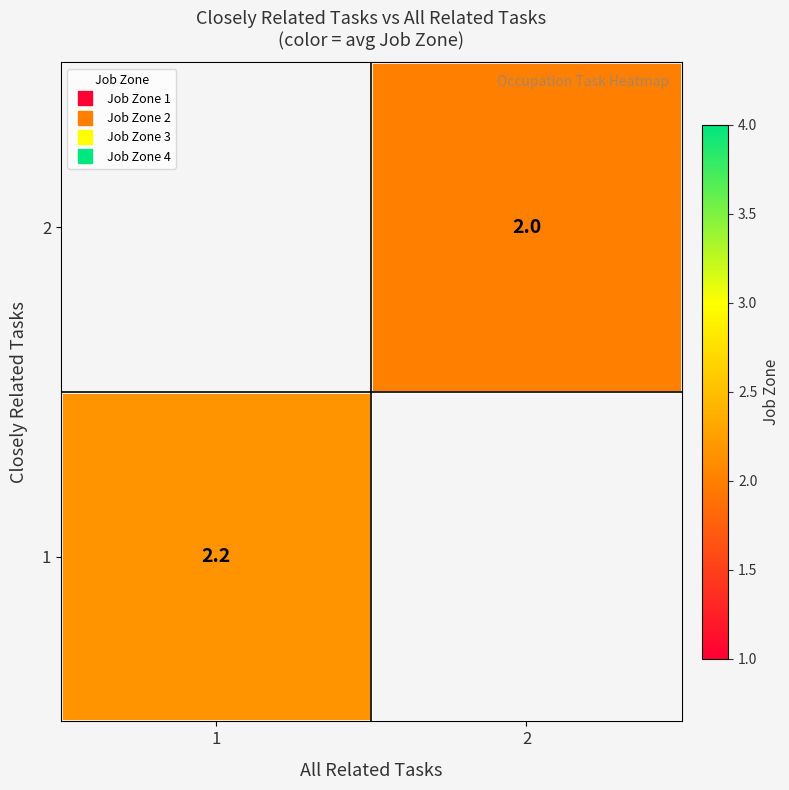

Rank the categories by 2 value from highest to lowest.

1, 2